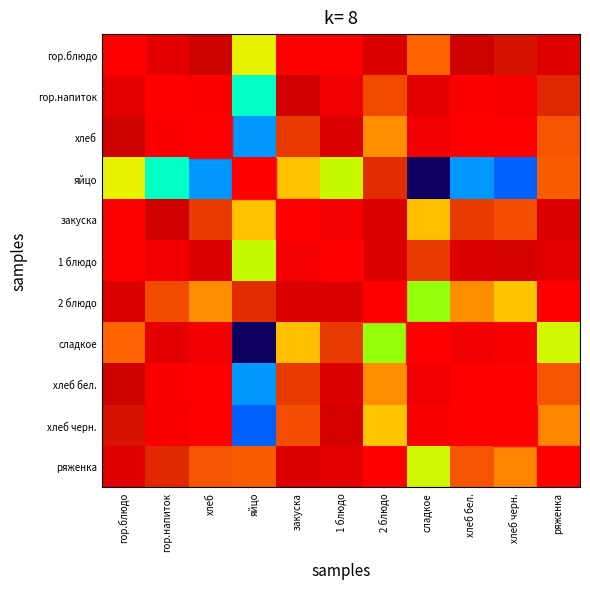

At how many categories does at least one series exceed 0?

11